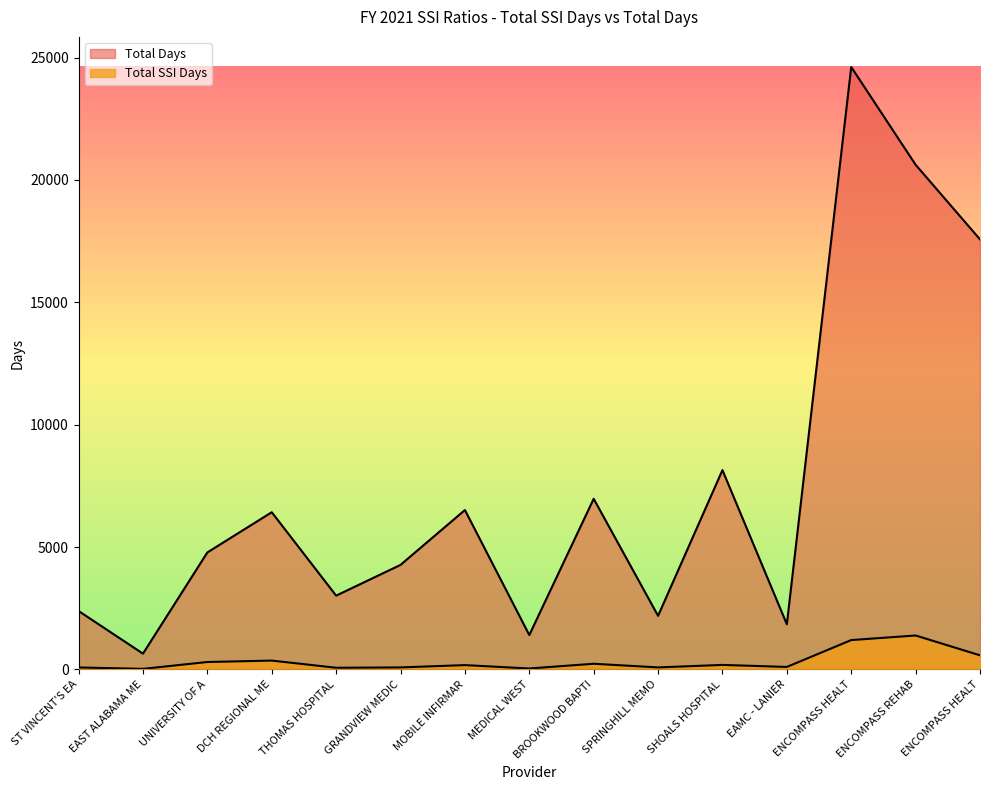

Is it true that Total Days equals 9994 at MOBILE INFIRMAR?

False